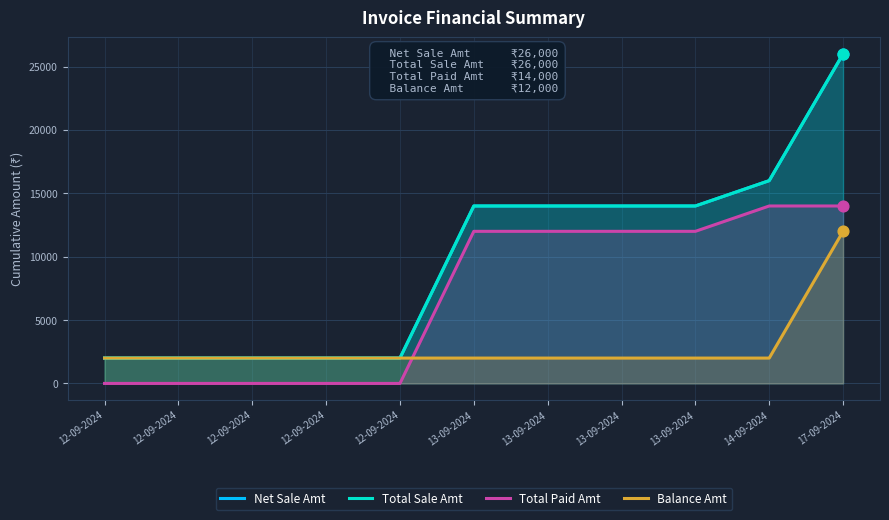

Is the value of Net Sale Amt at 12-09-2024 greater than the value of Balance Amt at 13-09-2024?

No